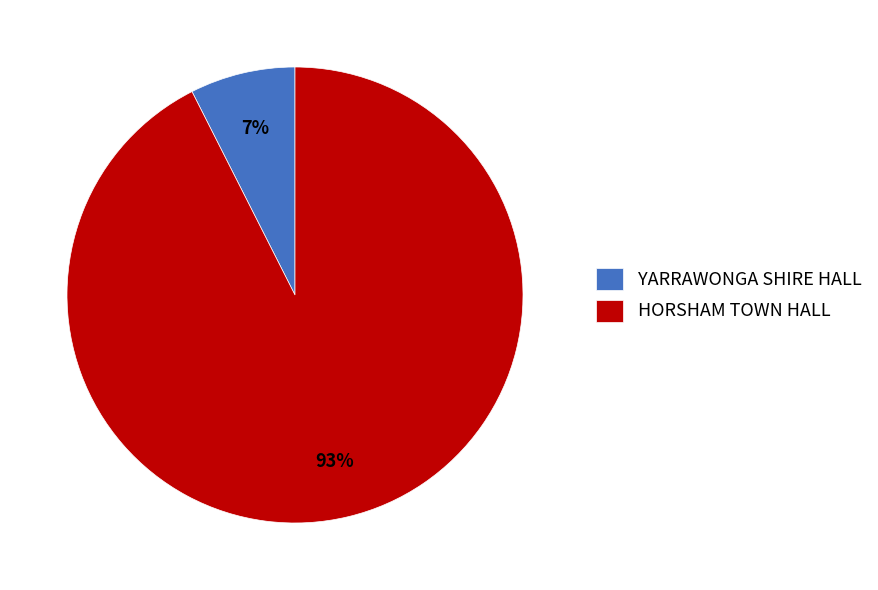

To the nearest percent, what portion does HORSHAM TOWN HALL represent?

93%